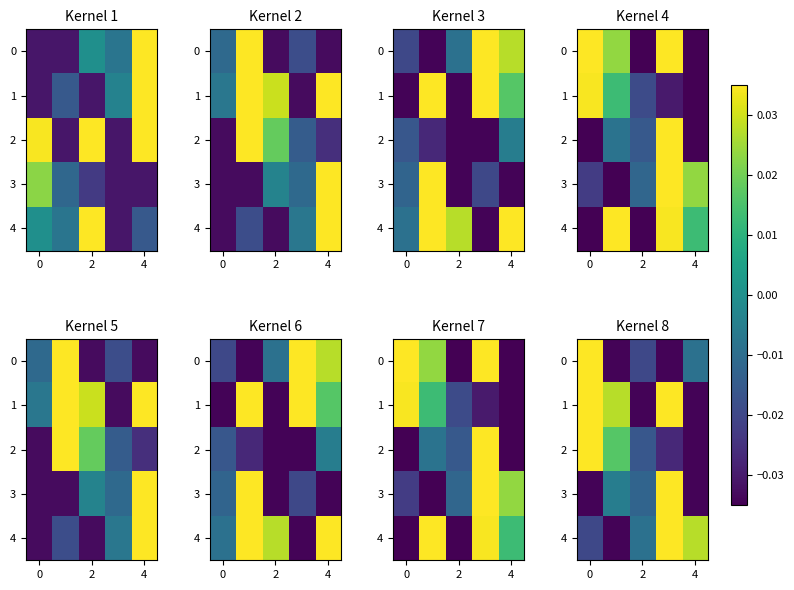

What is the difference between the maximum and minimum values in the 2 series?

0.1